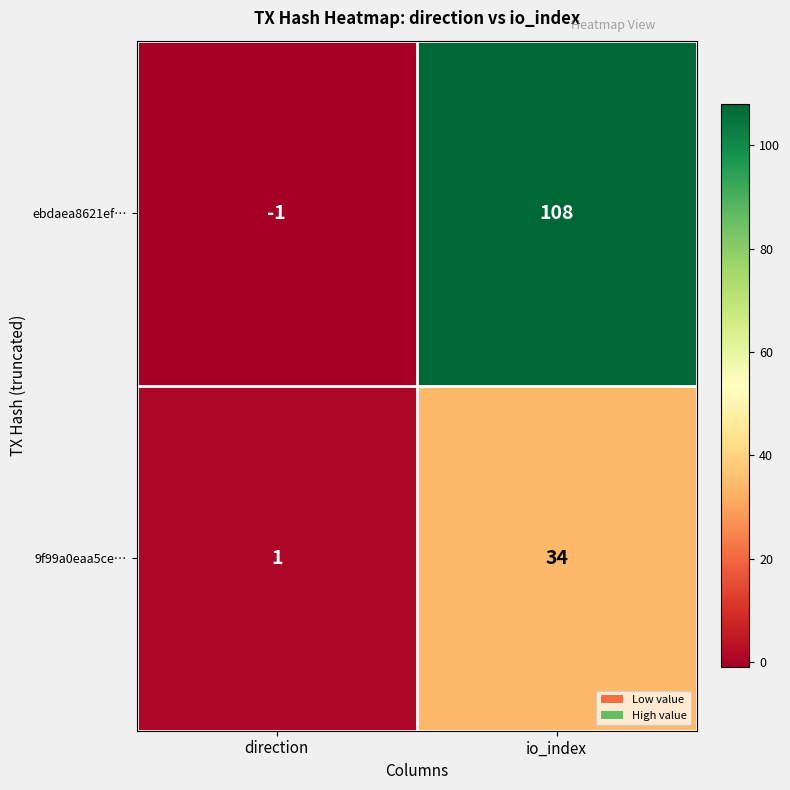

At which category is the sum across all series the highest?

io_index